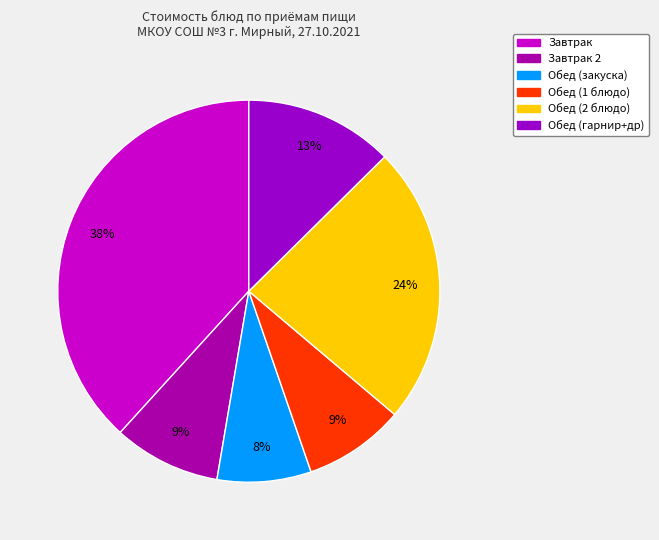

How many slices are in this pie chart?

6